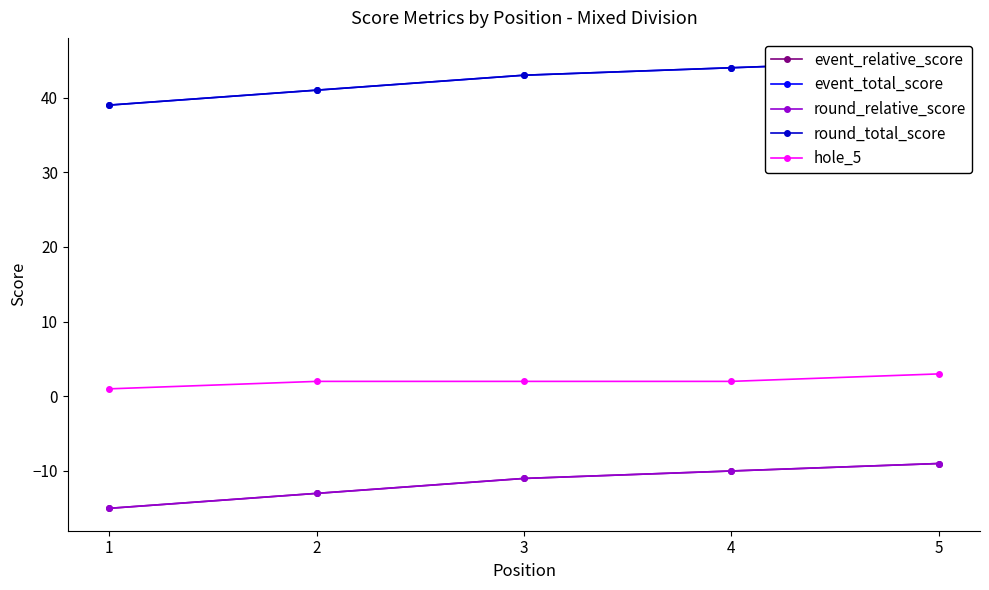

At 3, list the series in order from smallest to largest.

event_relative_score, round_relative_score, hole_5, event_total_score, round_total_score